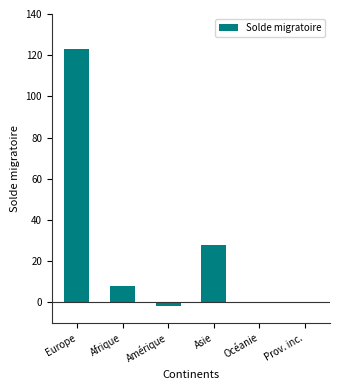

What is the maximum value shown in the chart?

123